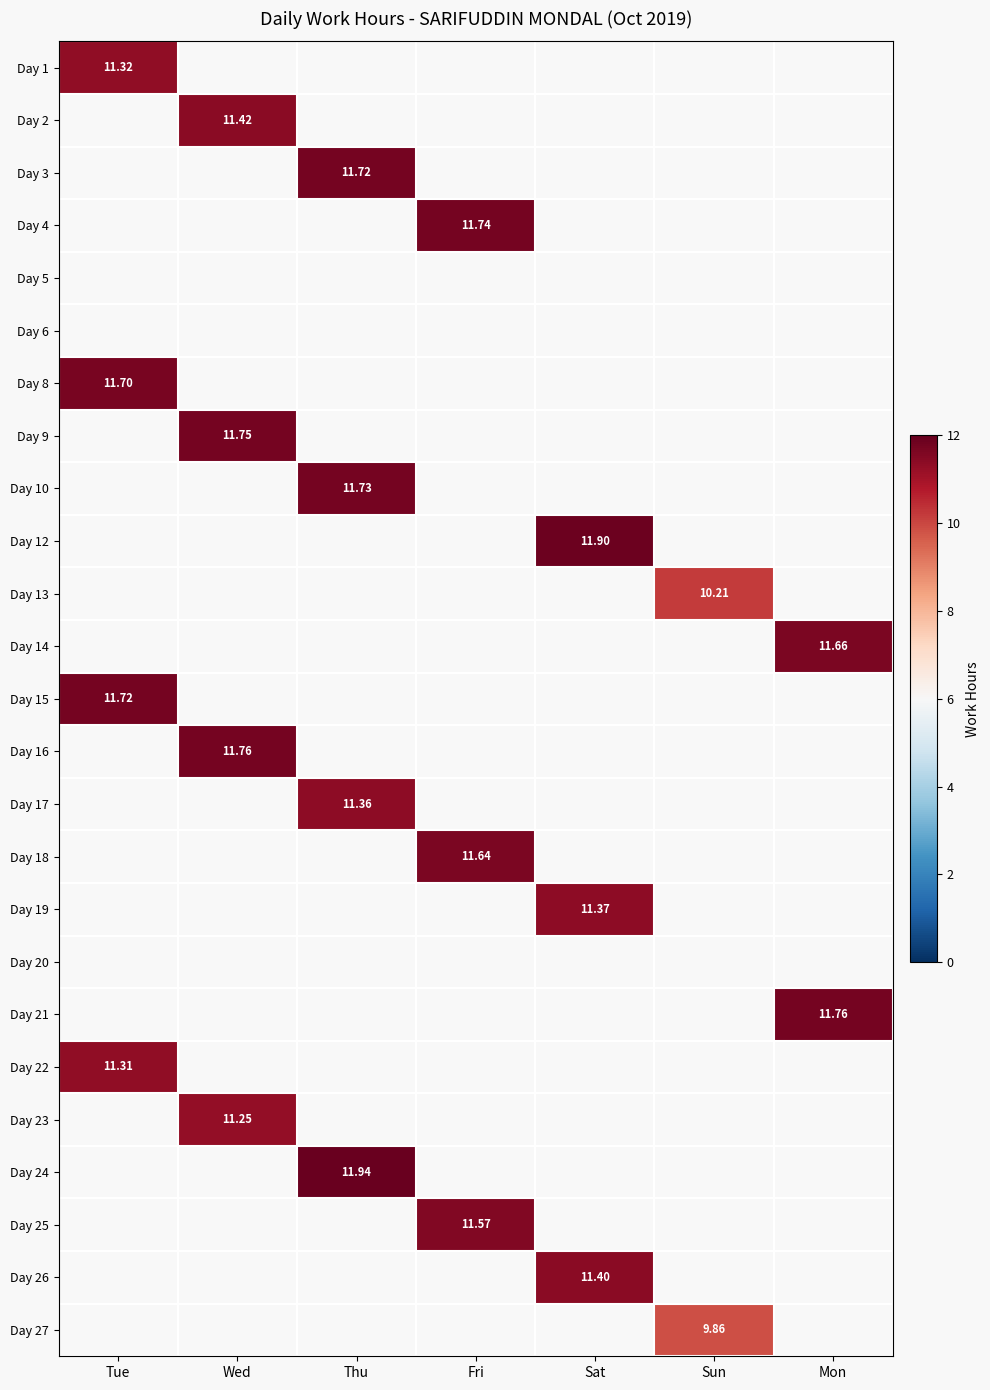

At which category does the chart reach its peak across all series?

Thu